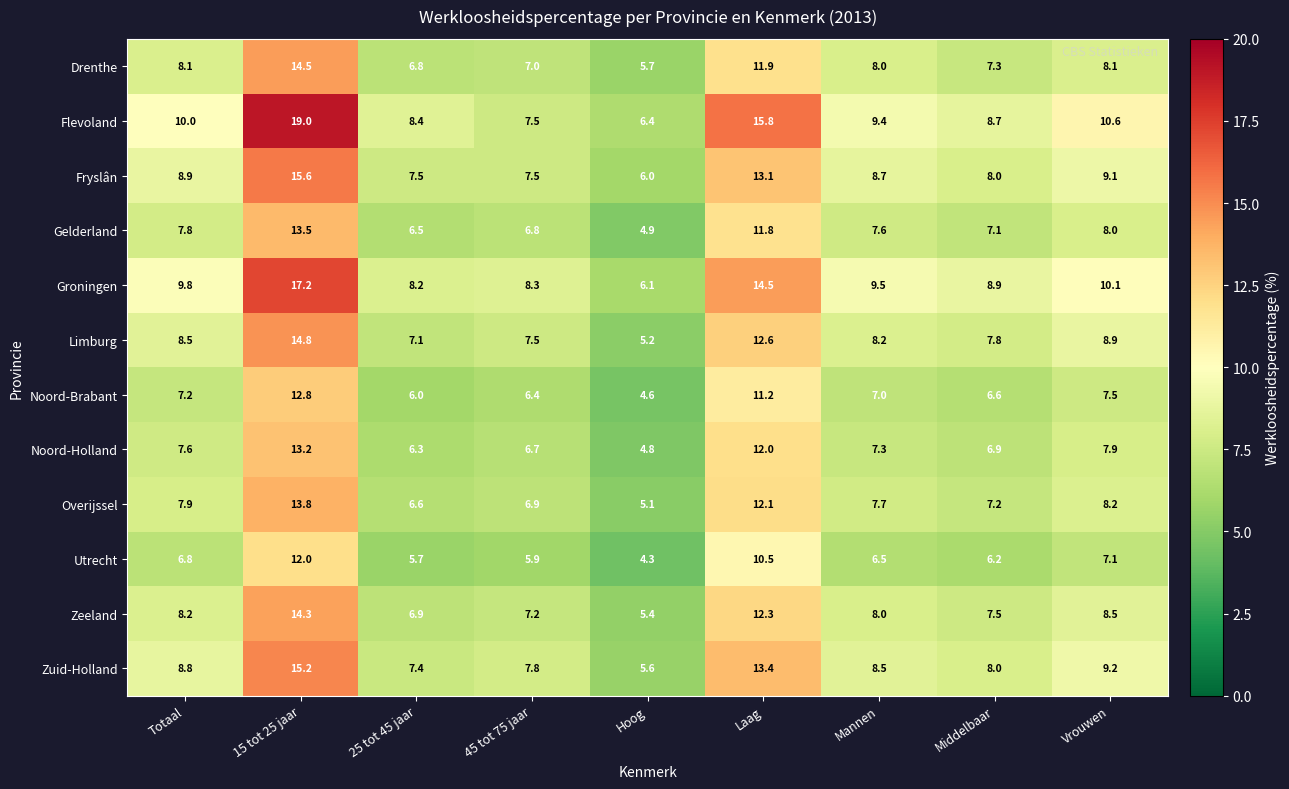

The Limburg series shows 15.1 at Totaal. True or false?

False